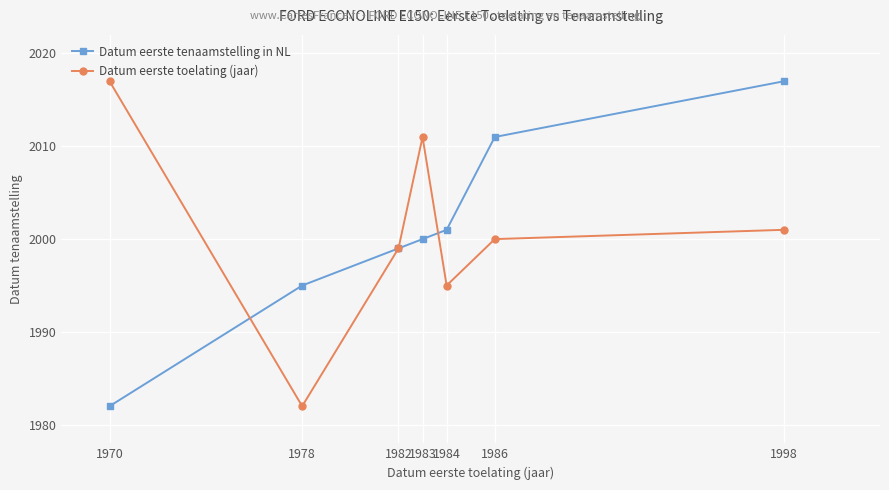

What is the value of the Datum eerste tenaamstelling in NL point at the 1st from the left?

1982